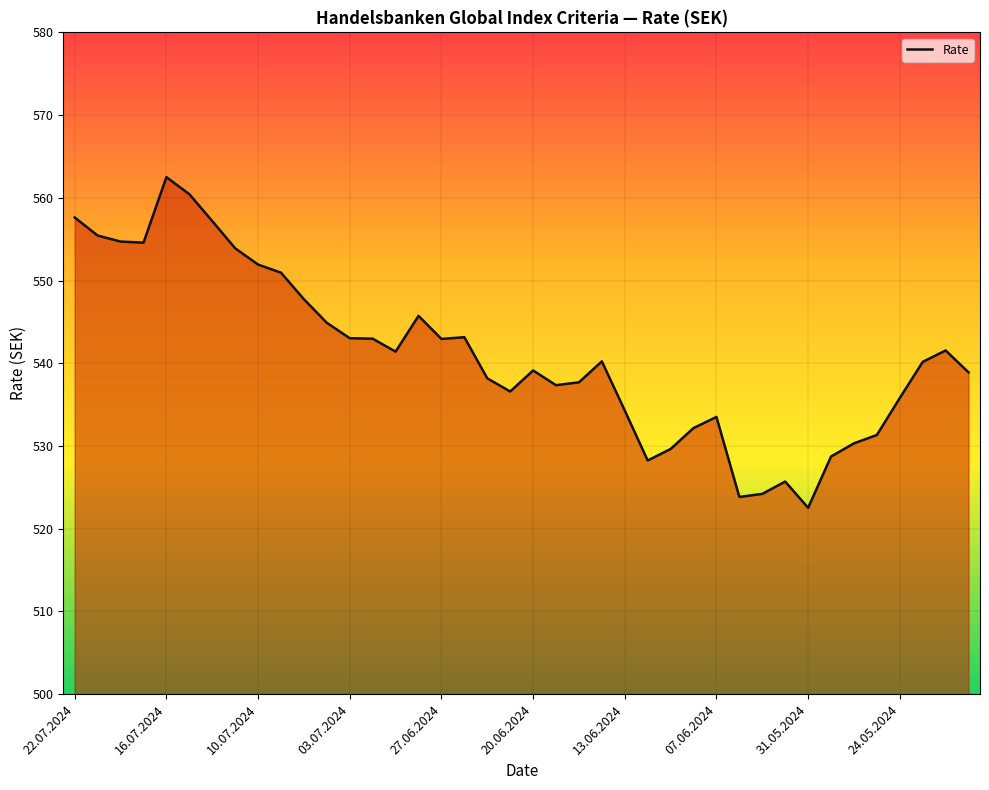

Does the chart display data point markers on the line(s)?

No